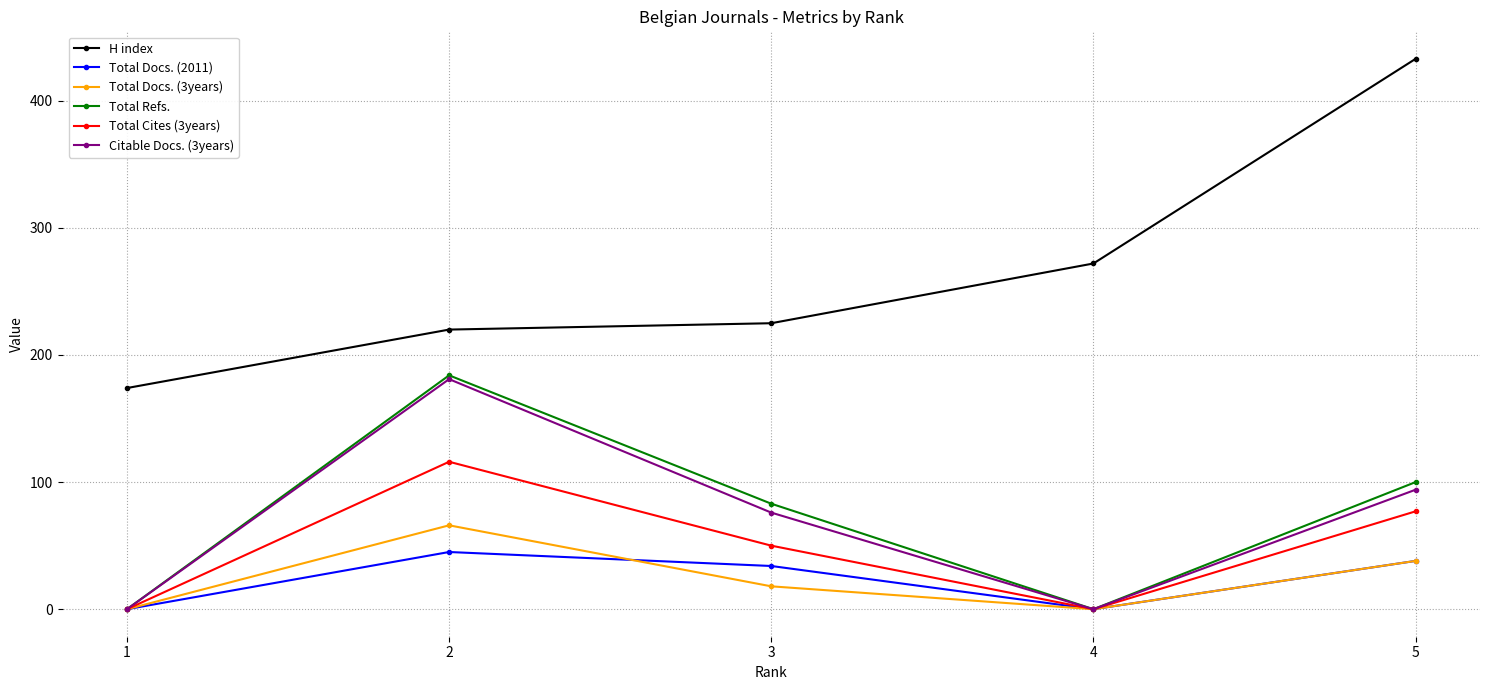

Reading left to right, list all the values displayed in this chart.

H index: 174	220	225	272	433
Total Docs. (2011): 0	45	34	0	38
Total Docs. (3years): 0	66	18	0	38
Total Refs.: 0	184	83	0	100
Total Cites (3years): 0	116	50	0	77
Citable Docs. (3years): 0	181	76	0	94